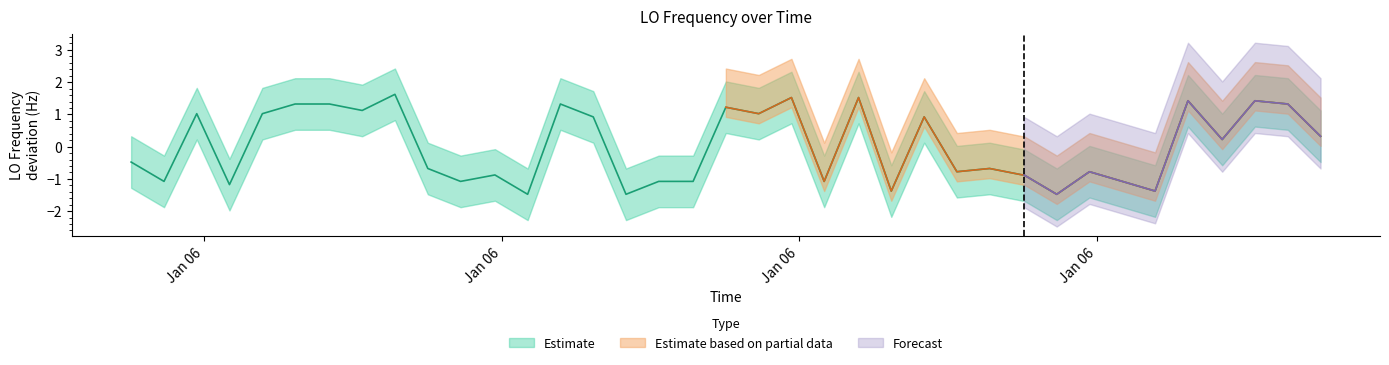

How many data points are less than 0?

21